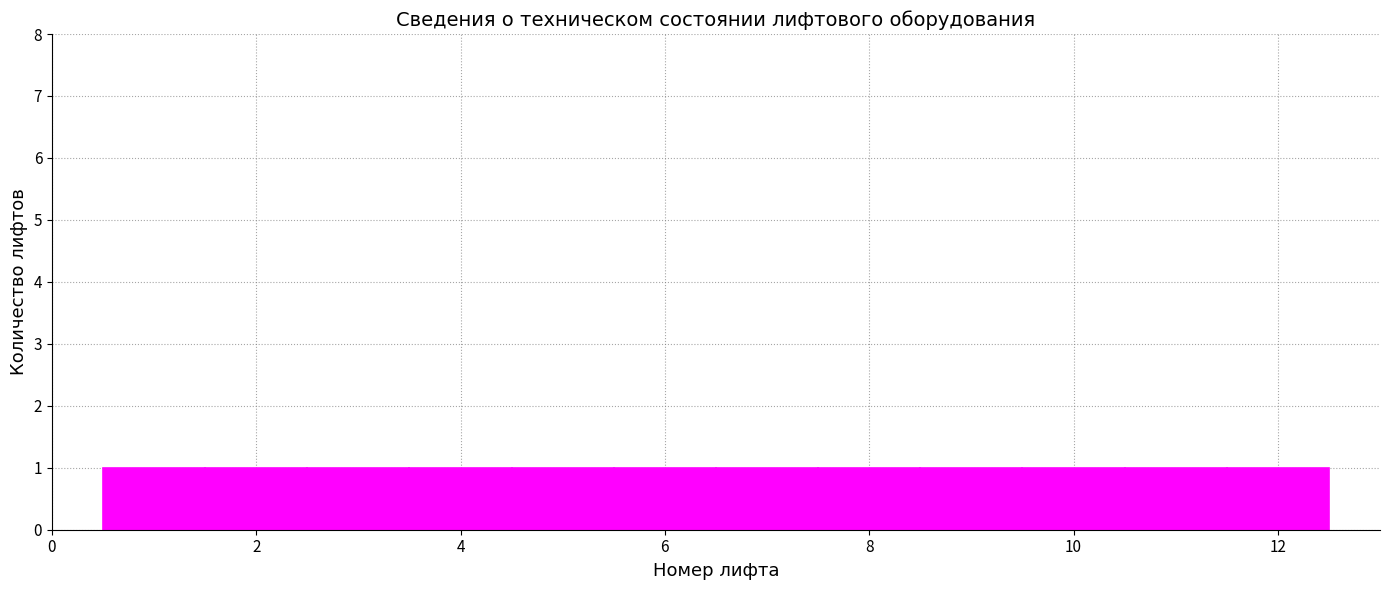

Reading left to right, transcribe this chart: for each bar, give the range it covers on the x-axis and its height. Neither the bar edges nor the heights are printed on the chart, so give them approximately, as read against the axes.

0.5 to 1.5: 1
1.5 to 2.5: 1
2.5 to 3.5: 1
3.5 to 4.5: 1
4.5 to 5.5: 1
5.5 to 6.5: 1
6.5 to 7.5: 1
7.5 to 8.5: 1
8.5 to 9.5: 1
9.5 to 10.5: 1
10.5 to 11.5: 1
11.5 to 12.5: 1